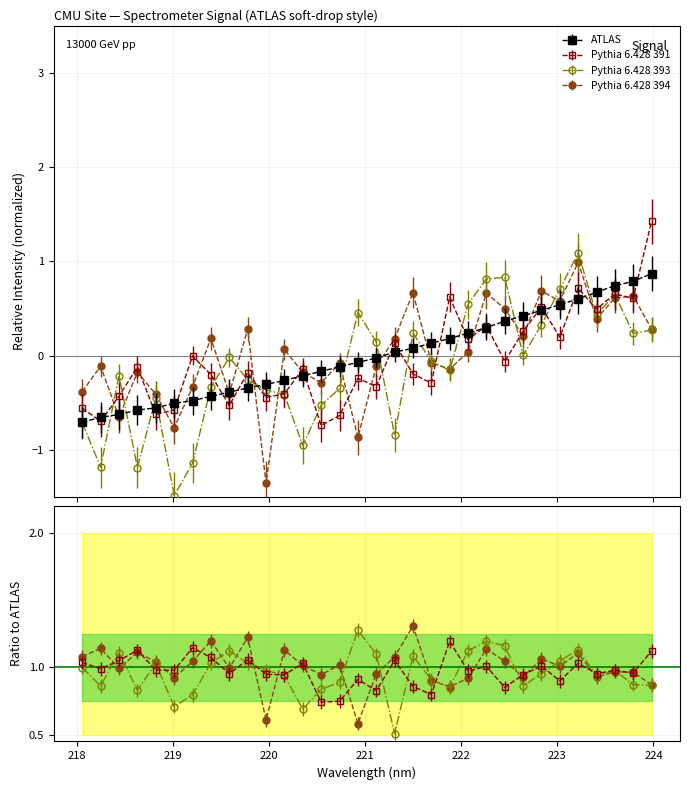

At which label does the data first exceed 0?

221.3083